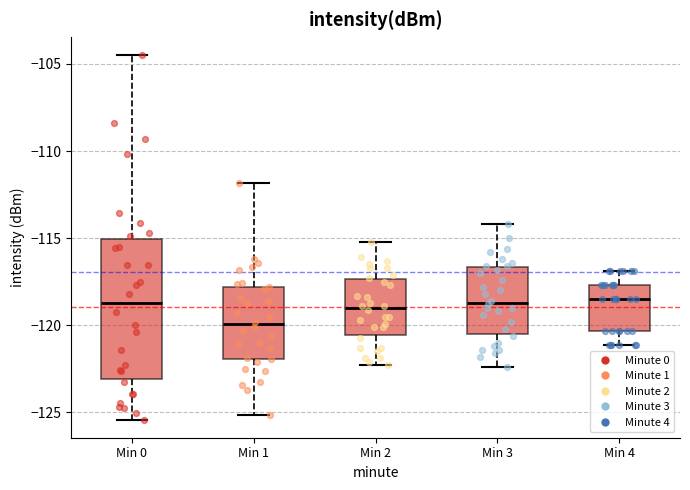

Reading left to right, read every box against the y-axis: the position of its median line, the range the box covers, and the ends of its whiskers. The values are not printed on the chart, so give them approximately, as read against the axis.

Min 0: median -118.5, box -123.0 to -115.0, whiskers -125.5 to -104.5
Min 1: median -120.0, box -122.0 to -118.0, whiskers -125.0 to -112.0
Min 2: median -119.0, box -120.5 to -117.5, whiskers -122.5 to -115.0
Min 3: median -118.5, box -120.5 to -116.5, whiskers -122.5 to -114.0
Min 4: median -118.5, box -120.5 to -117.5, whiskers -121.0 to -117.0